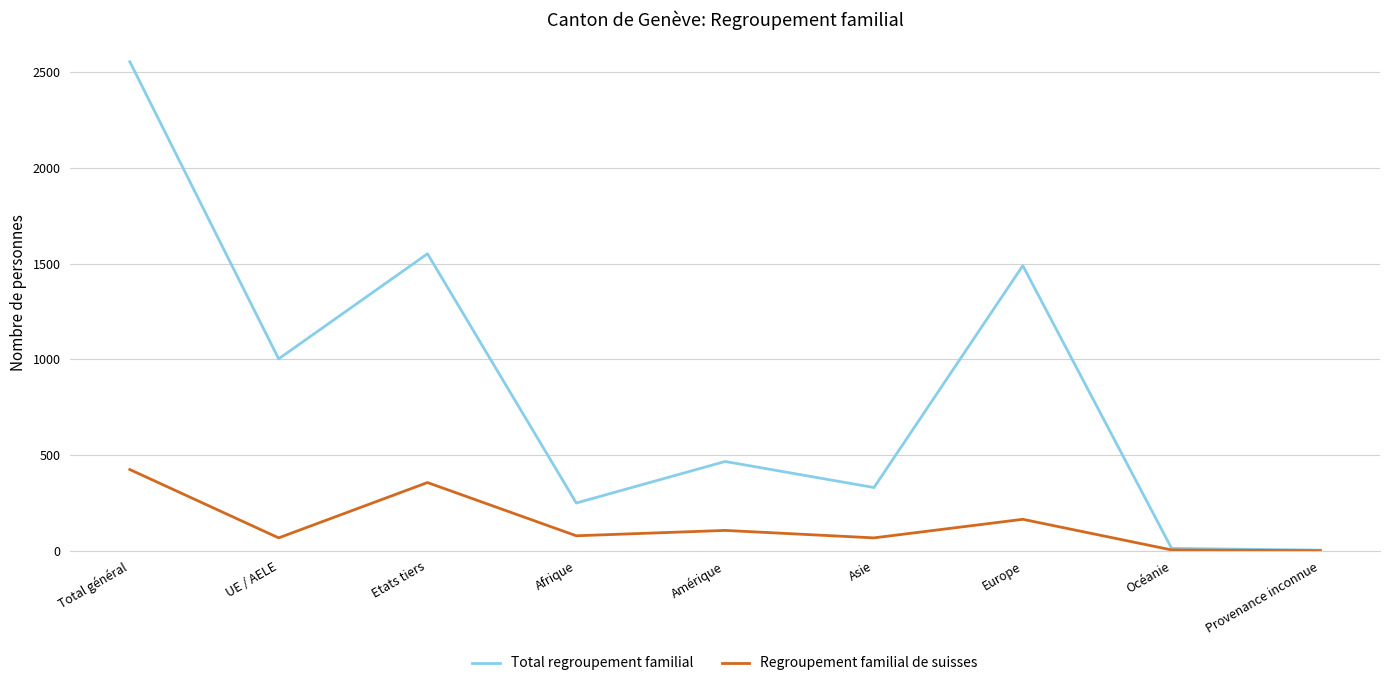

What is the minimum value for Total regroupement familial?

4